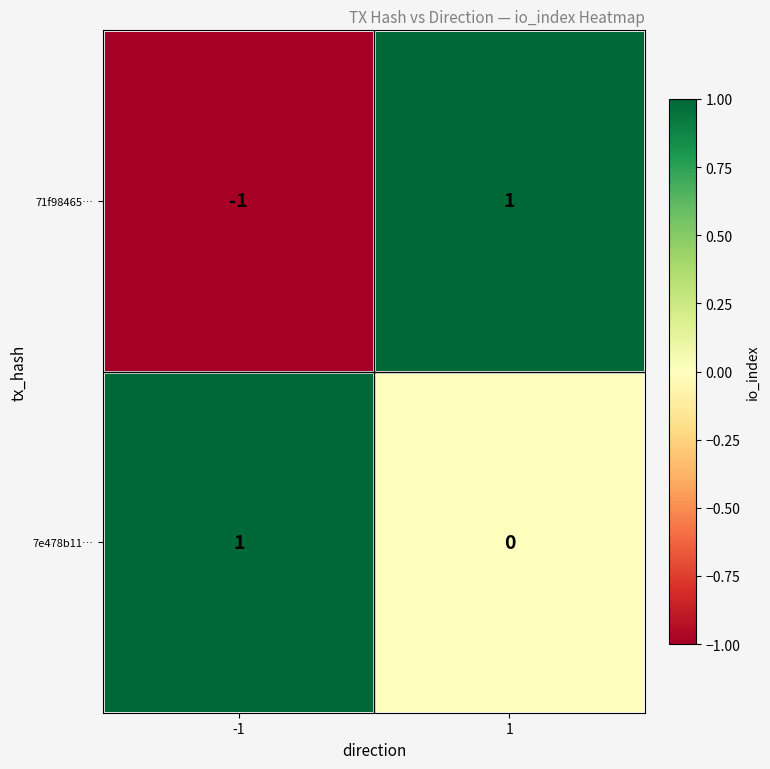

Which series has the largest total across all categories?

7e478b11…